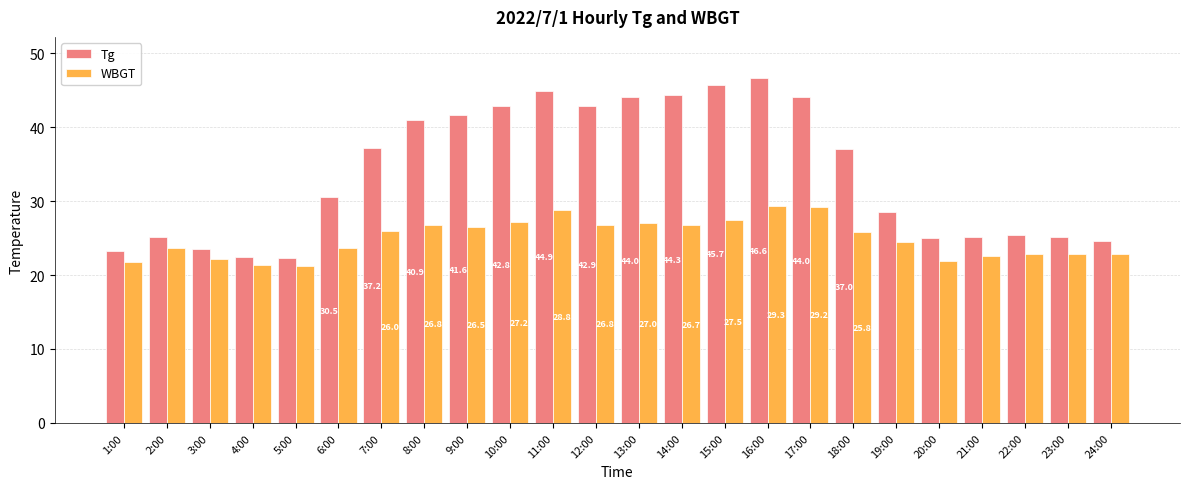

What is the sum of all Tg values?

812.7